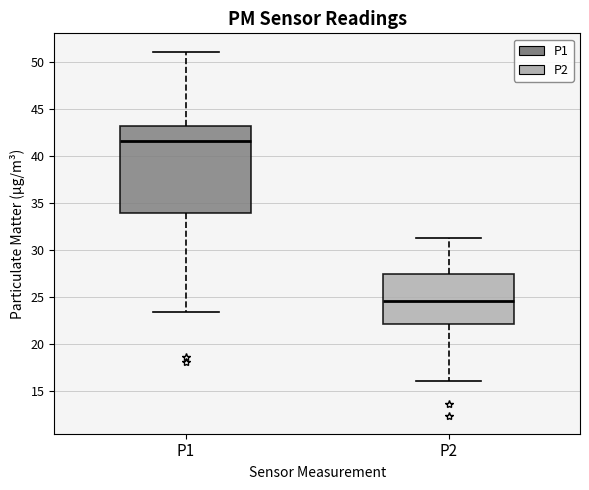

Reading left to right, read every box against the y-axis: the position of its median line, the range the box covers, and the ends of its whiskers. The values are not printed on the chart, so give them approximately, as read against the axis.

P1: median 41.5, box 34.0 to 43.5, whiskers 23.5 to 51.0
P2: median 24.5, box 22.0 to 27.5, whiskers 16.0 to 31.5